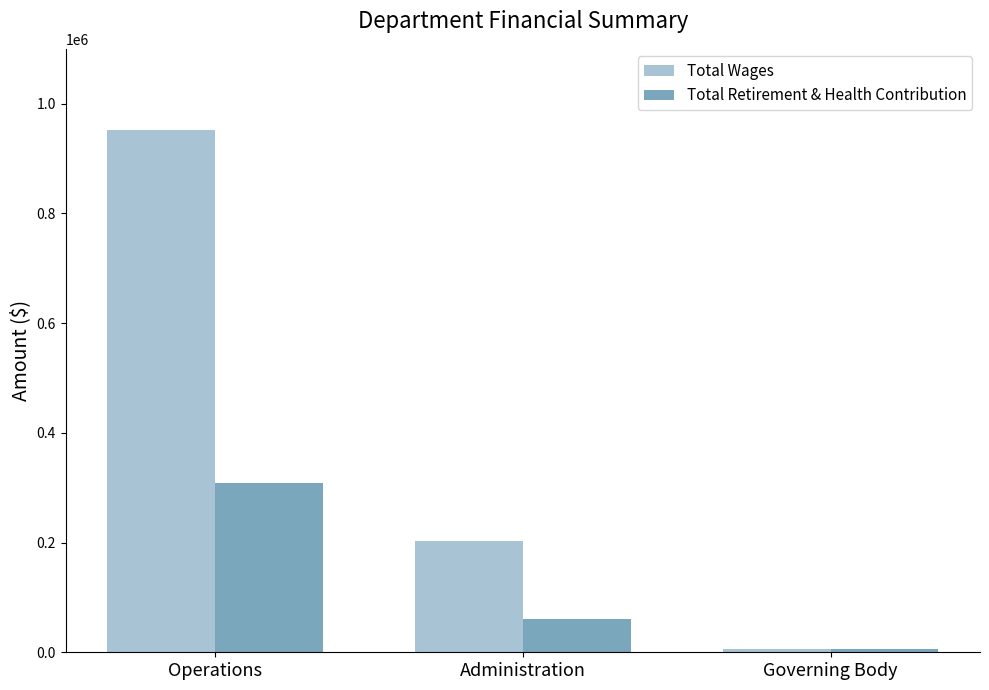

The value of Total Retirement & Health Contribution at Operations is 164534. True or false?

False